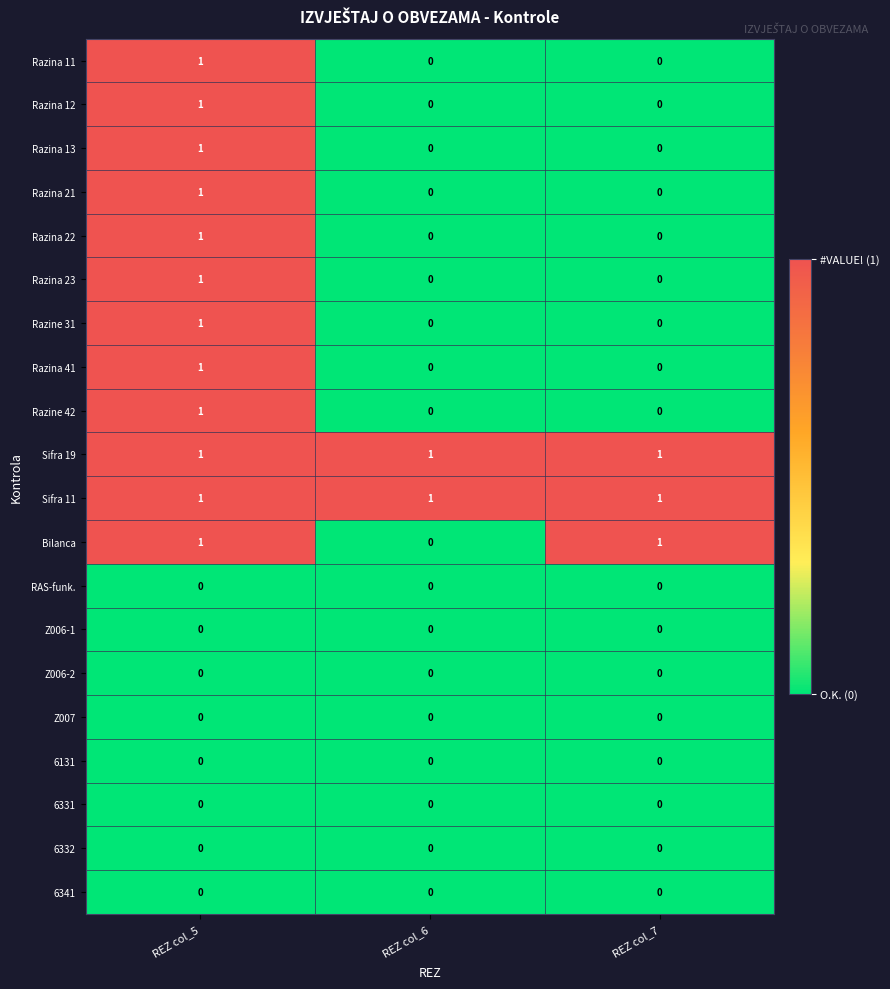

Is it true that Razina 12 equals 1 at REZ col_6?

False